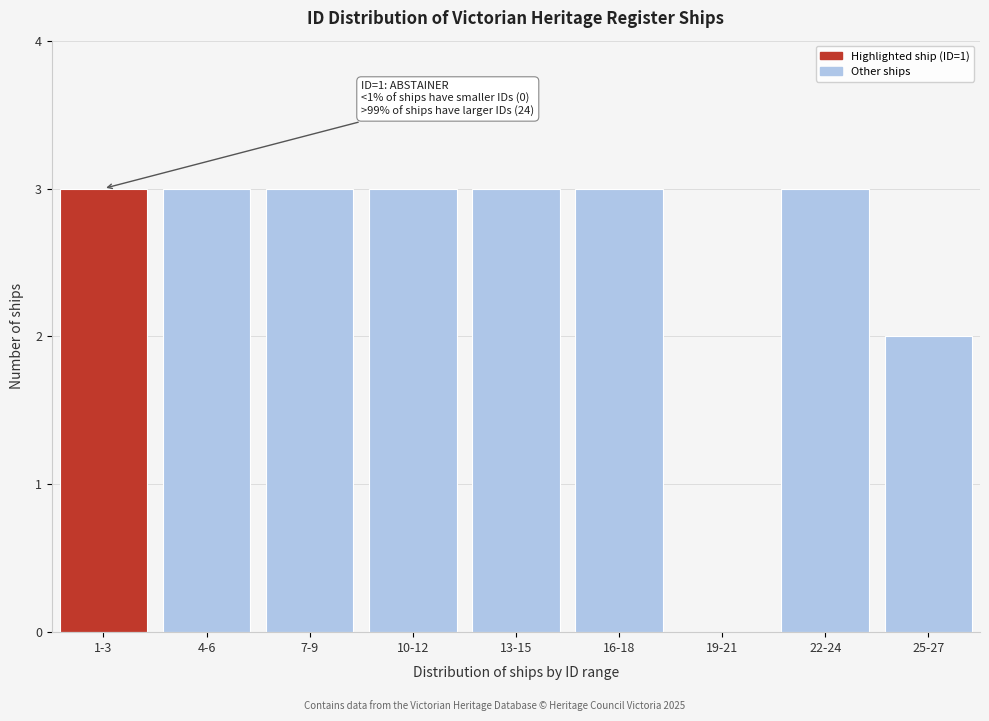

Reading left to right, what are all the values shown in this chart?

1-3=3	4-6=3	7-9=3	10-12=3	13-15=3	16-18=3	19-21=0	22-24=3	25-27=2